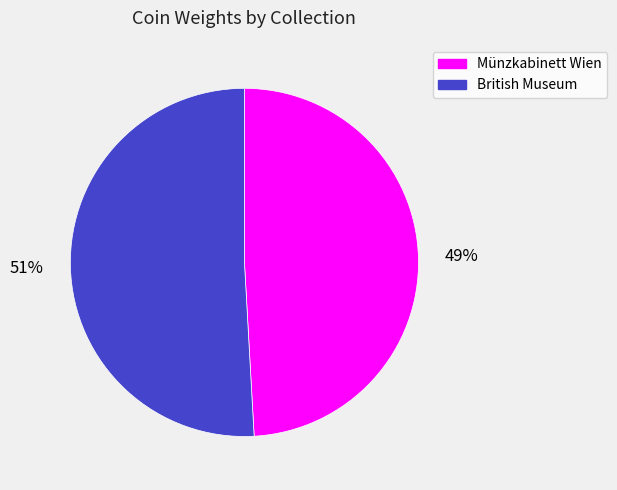

Which category accounts for the majority?

British Museum